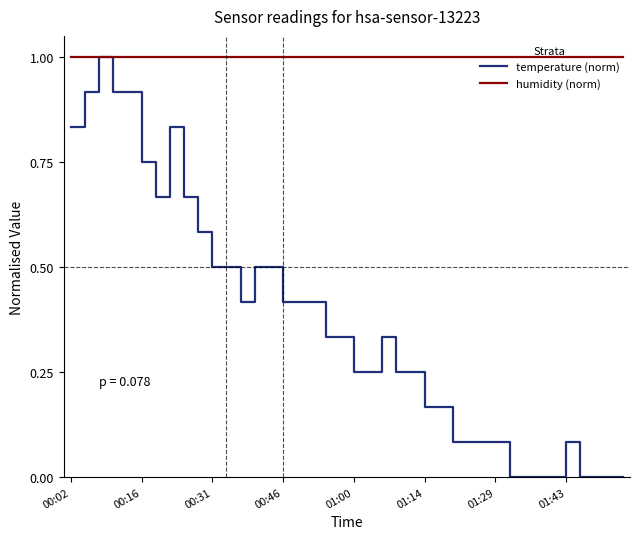

Which series has the largest range (max minus min)?

temperature (norm)